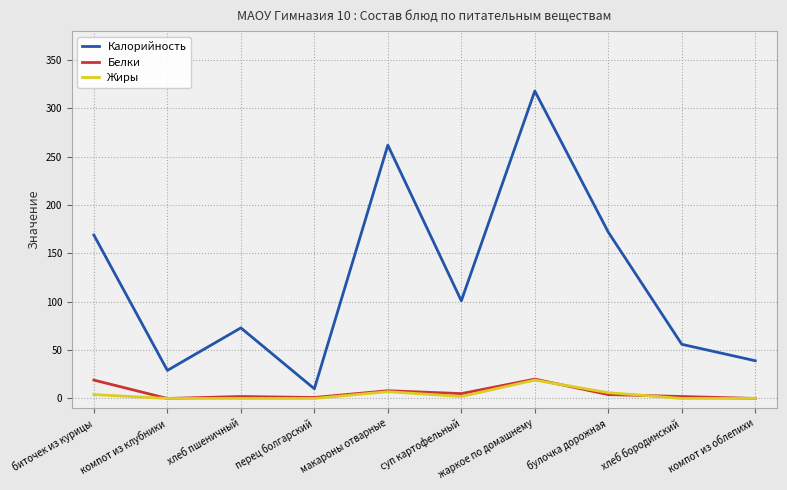

Which category has the highest value in the Жиры series?

жаркое по домашнему